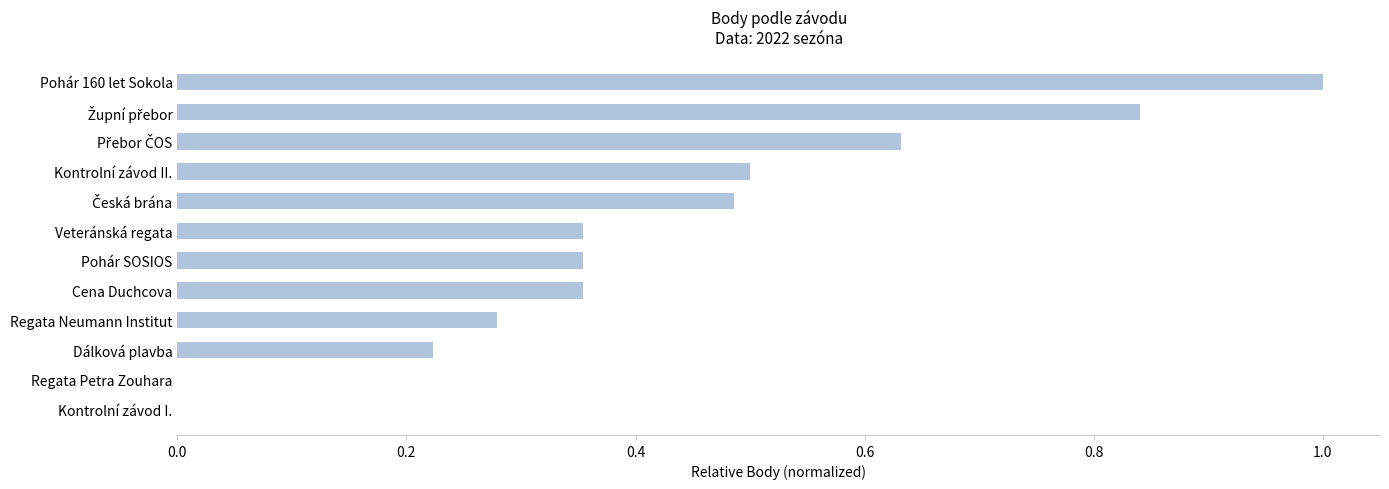

Which label corresponds to the largest value in the chart?

Pohár 160 let Sokola